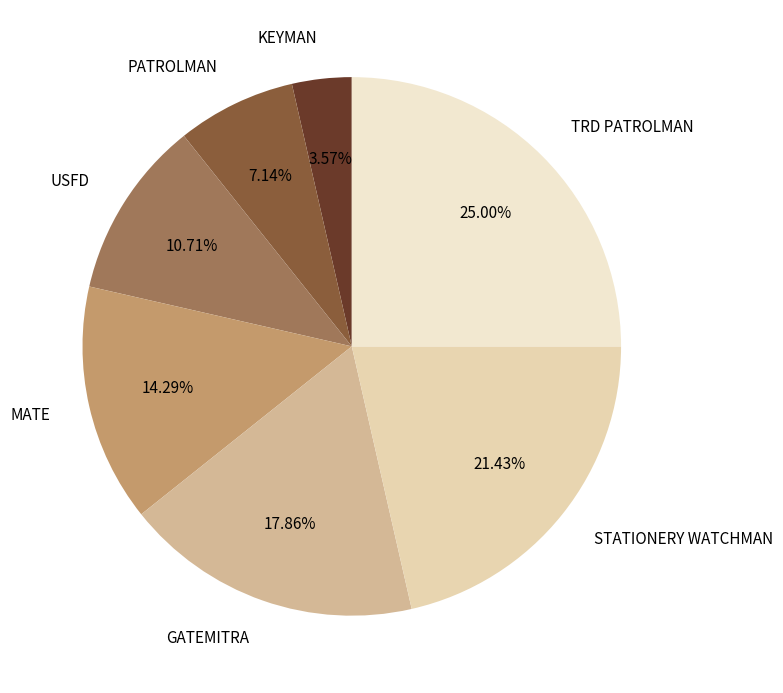

How many slices are in this pie chart?

7